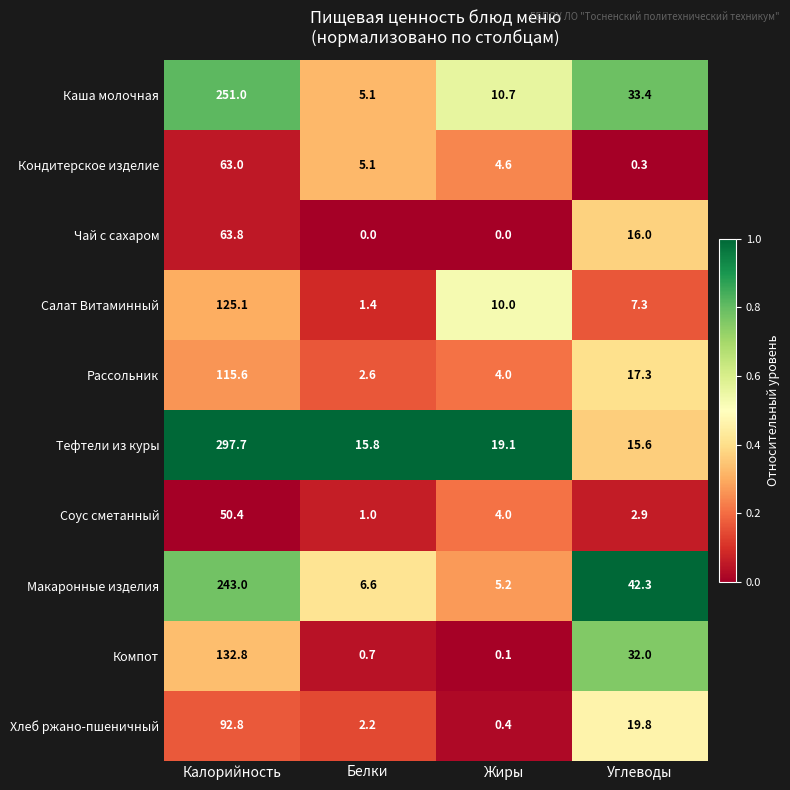

What is the greatest value displayed?

297.7